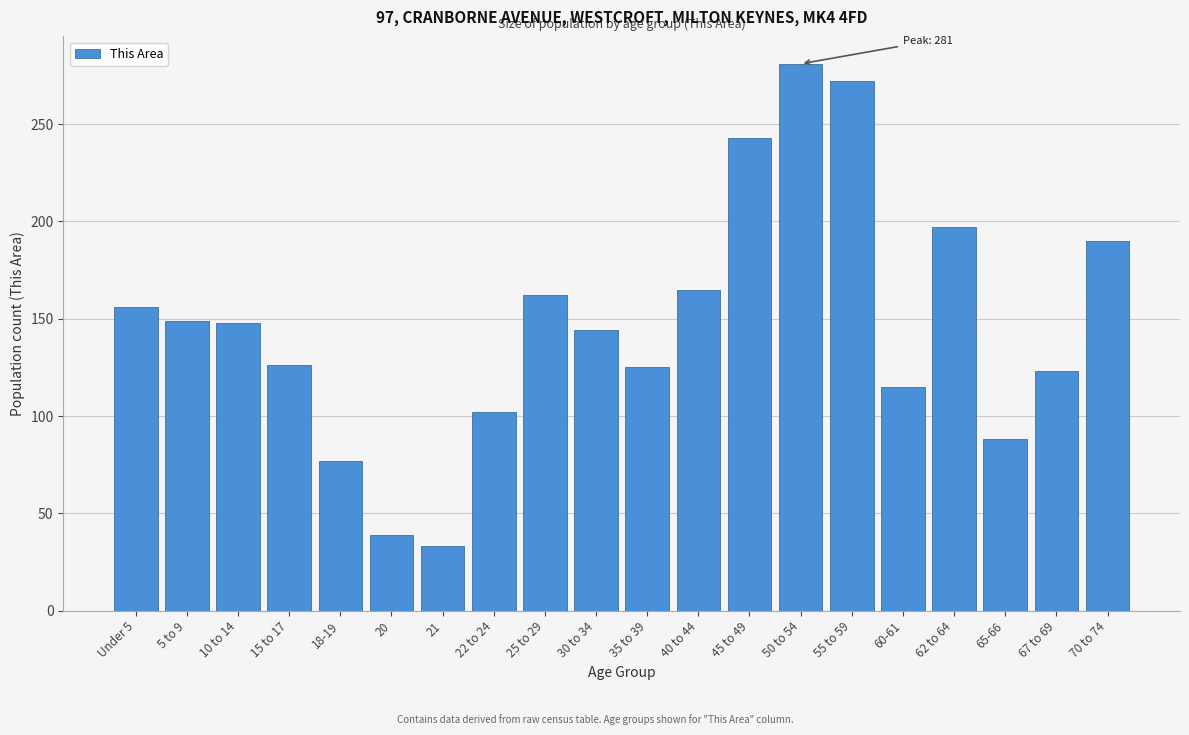

What position from the right is 5 to 9?

19